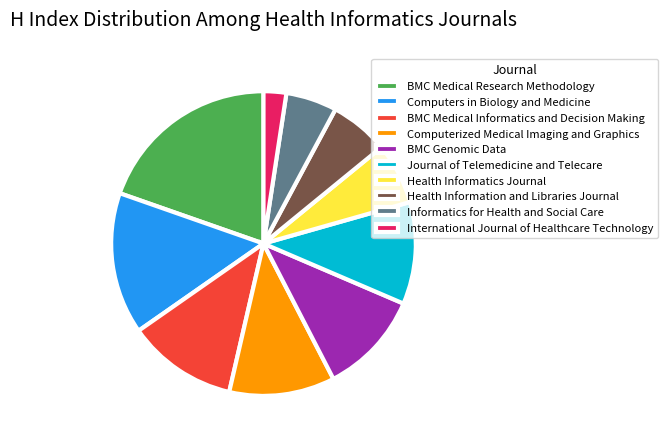

Which category has the biggest portion of the pie?

BMC Medical Research Methodology